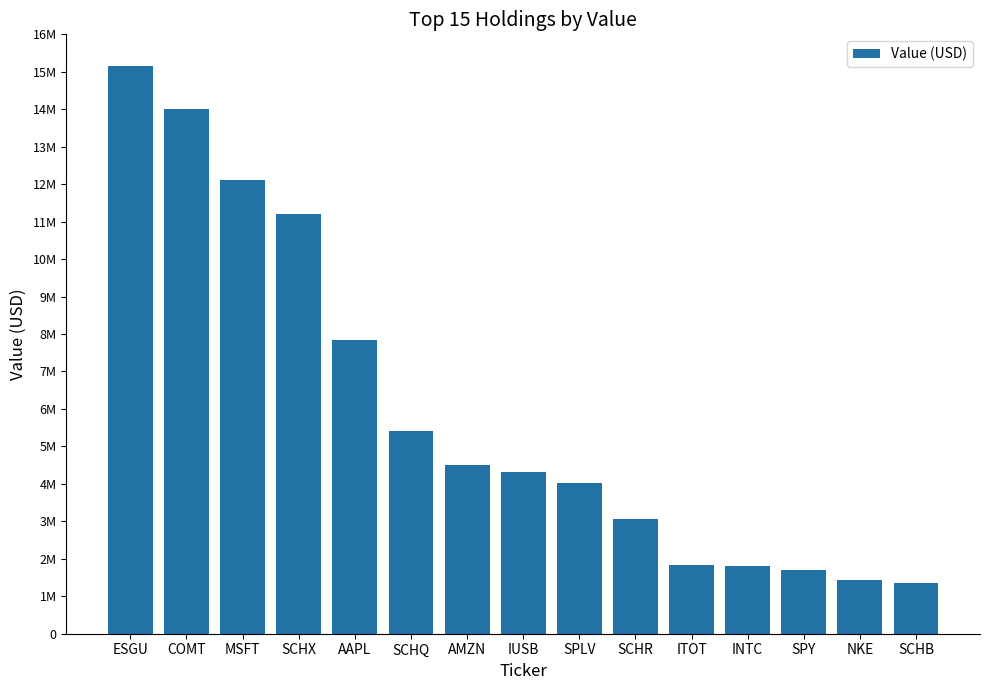

Which category has the highest value across all series?

ESGU